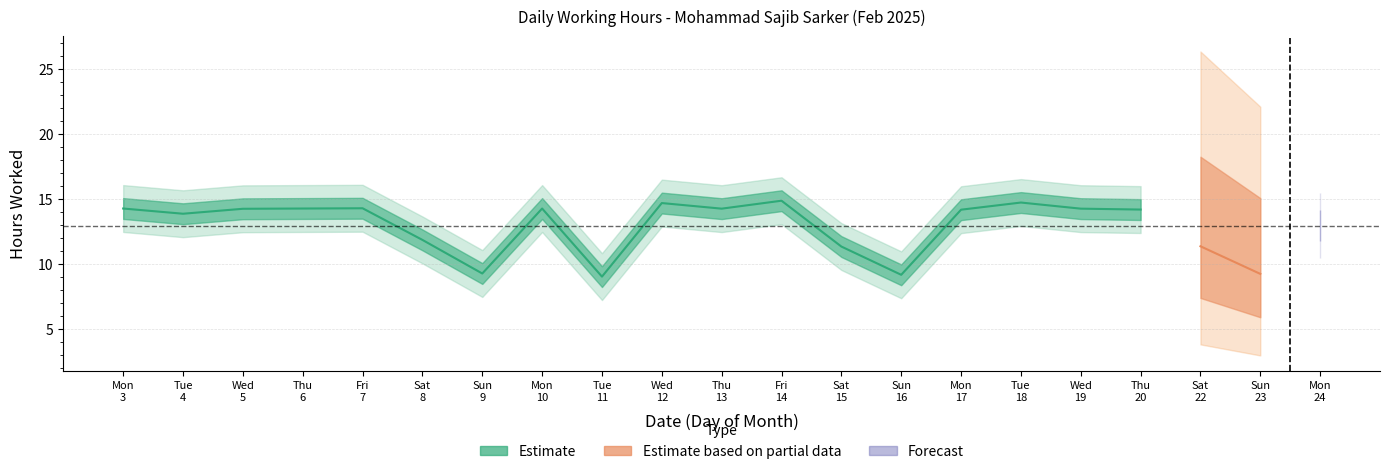

Is the value of Estimate based on partial data at 14 greater than the value of Estimate at 18?

No